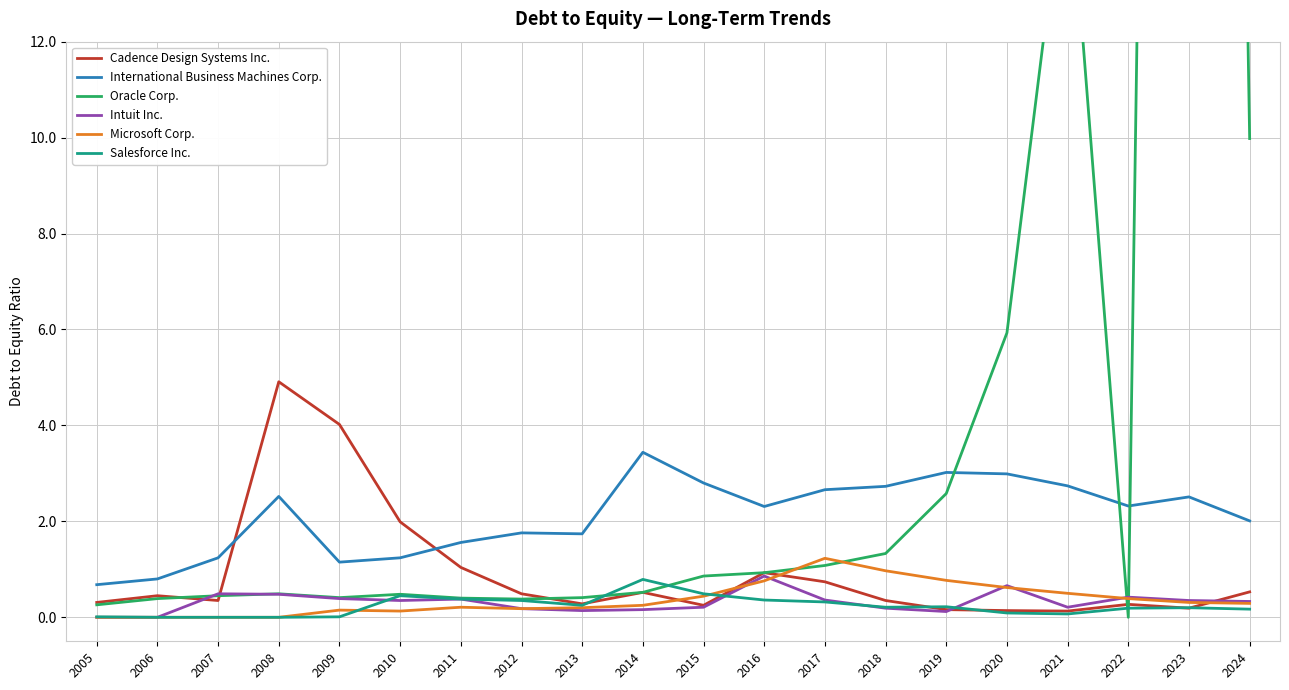

Which category has the lowest value in the Oracle Corp. series?

2022